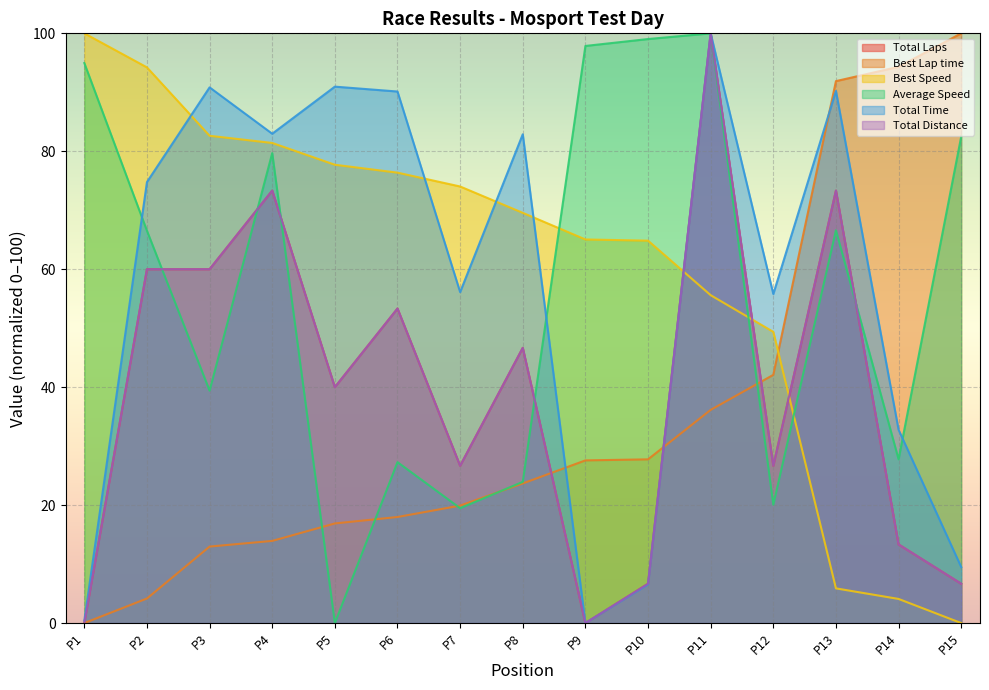

Reading right to left, what are all the values shown in this chart?

Total Laps: 6.7	13.3	73.3	26.7	100.0	6.7	0.0	46.7	26.7	53.3	40.0	73.3	60.0	60.0	0.0
Best Lap time: 100.0	94.3	91.9	42.1	36.1	27.8	27.6	23.7	19.9	18.0	16.9	13.9	13.0	4.2	0.0
Best Speed: 0.0	4.1	5.9	49.4	55.6	64.8	65.0	69.6	74.0	76.4	77.7	81.4	82.6	94.2	100.0
Average Speed: 82.5	27.8	66.6	20.1	100.0	99.0	97.9	23.9	19.5	27.3	0.0	79.7	39.4	66.5	95.0
Total Time: 9.5	32.8	90.2	55.8	100.0	6.6	0.0	82.9	56.1	90.1	91.0	83.0	90.8	74.8	0.4
Total Distance: 6.7	13.3	73.3	26.7	100.0	6.7	0.0	46.7	26.7	53.3	40.0	73.3	60.0	60.0	0.0